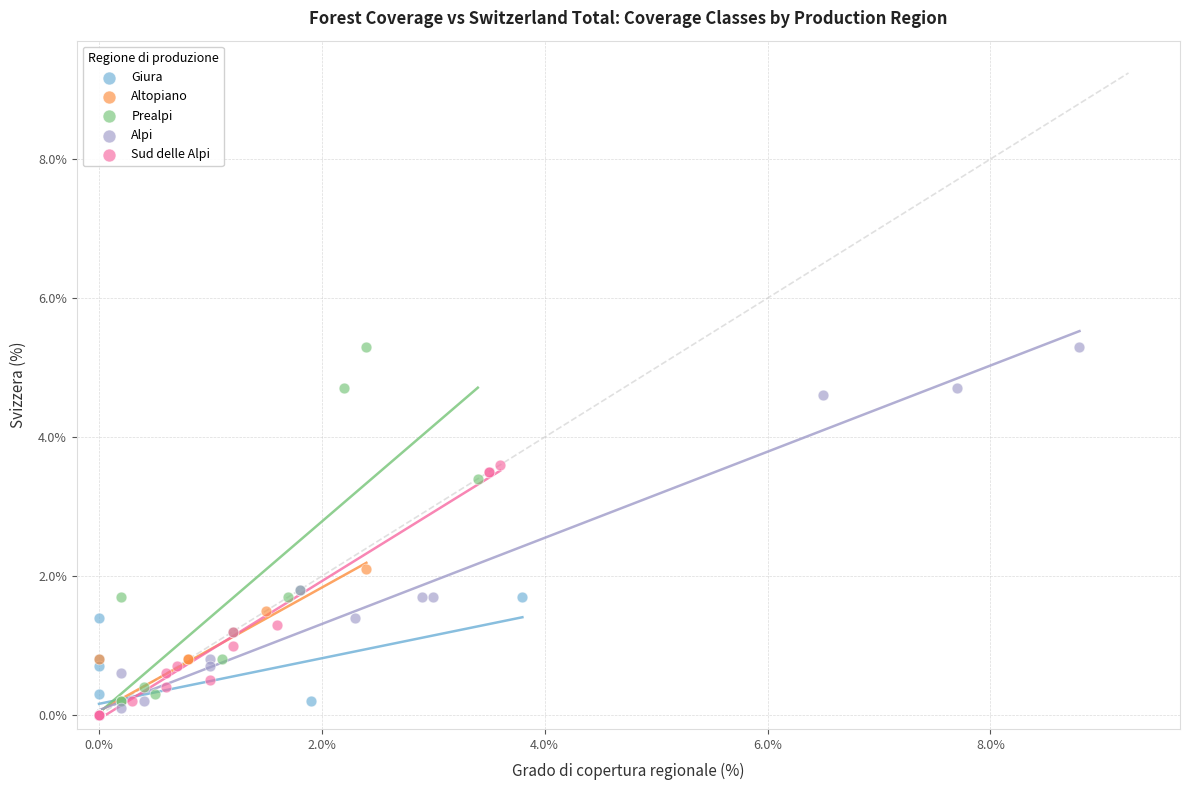

What are all the series names shown in the legend?

Giura, Altopiano, Prealpi, Alpi, Sud delle Alpi